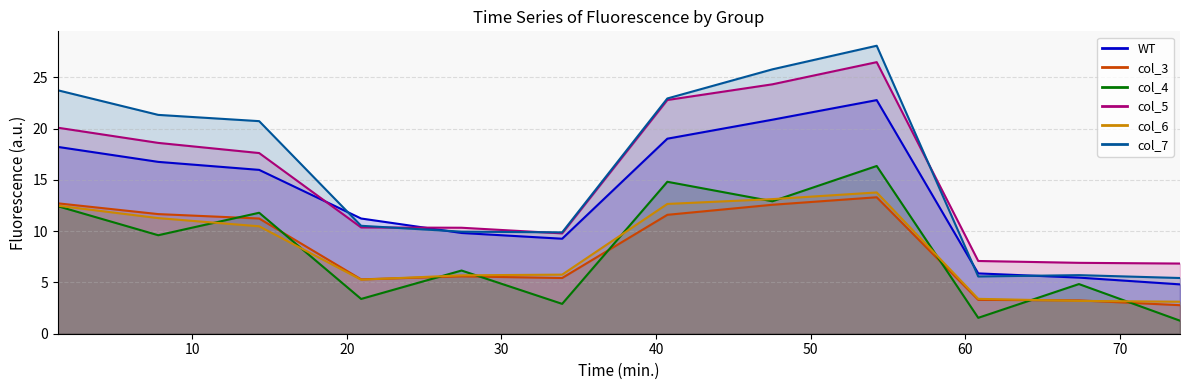

Rank the series by their maximum value, from lowest to highest.

col_3 line, col_6 line, col_4 line, WT line, col_5 line, col_7 line